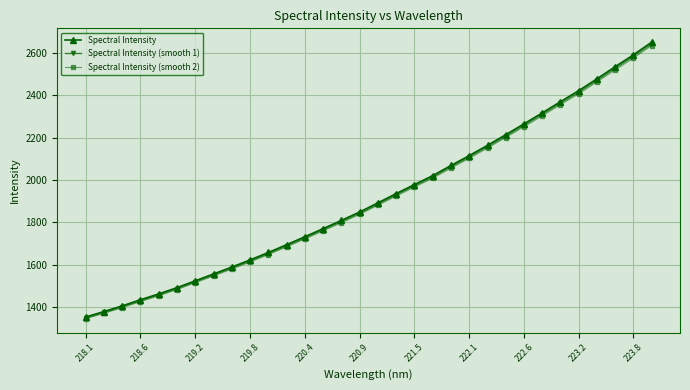

What is the maximum value for Spectral Intensity (smooth 2)?

2634.4